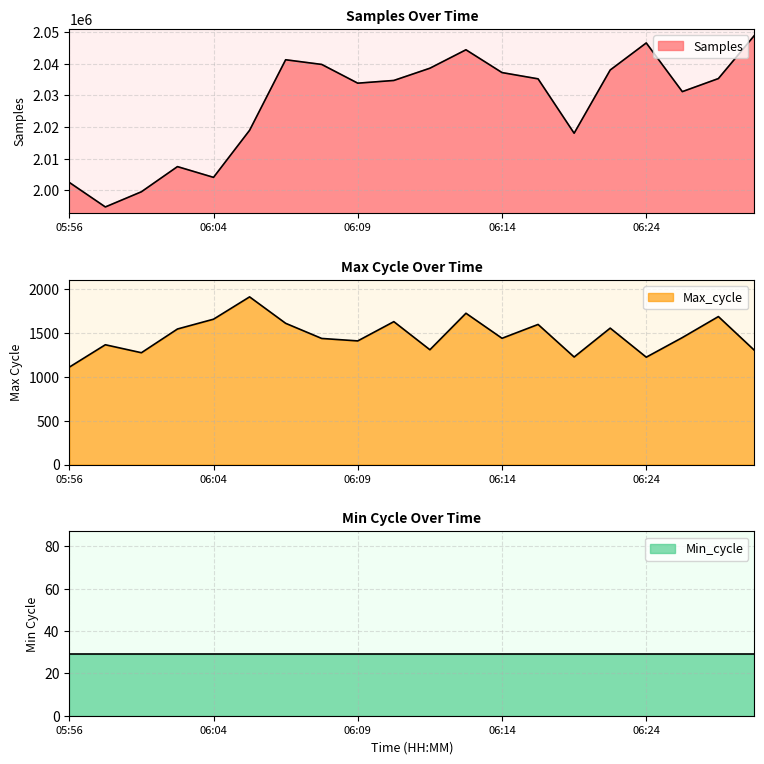

The value of Max_cycle at 06:08 is 559. True or false?

False